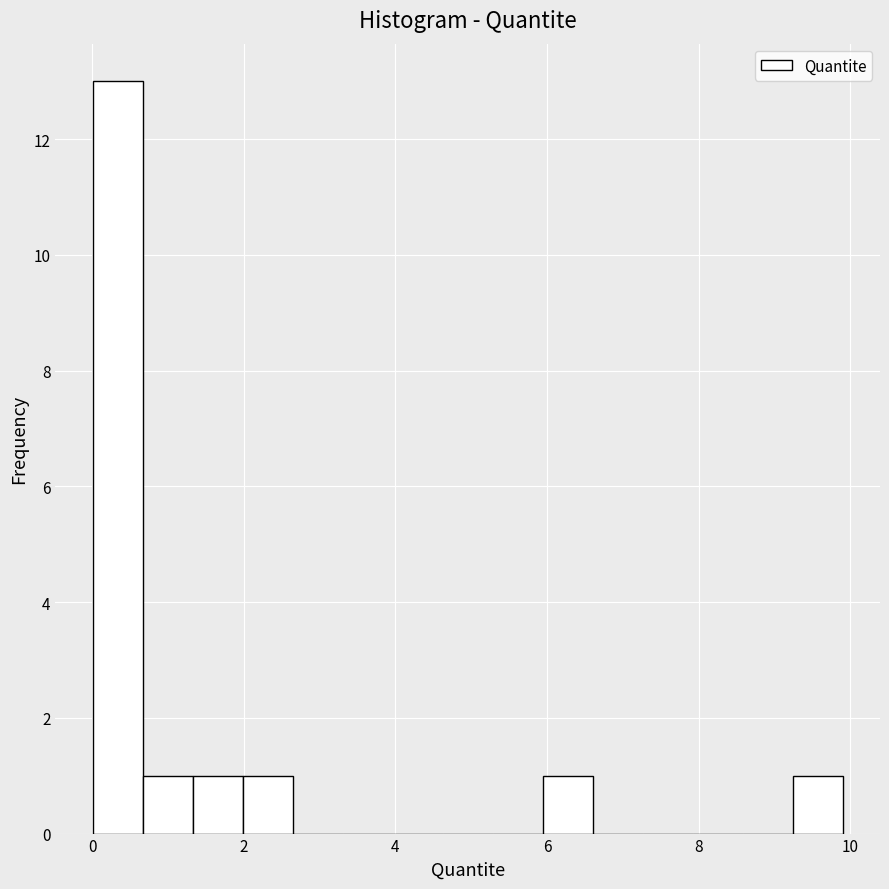

Read against the x-axis, roughly where is the centre of the tallest bar?

0.4